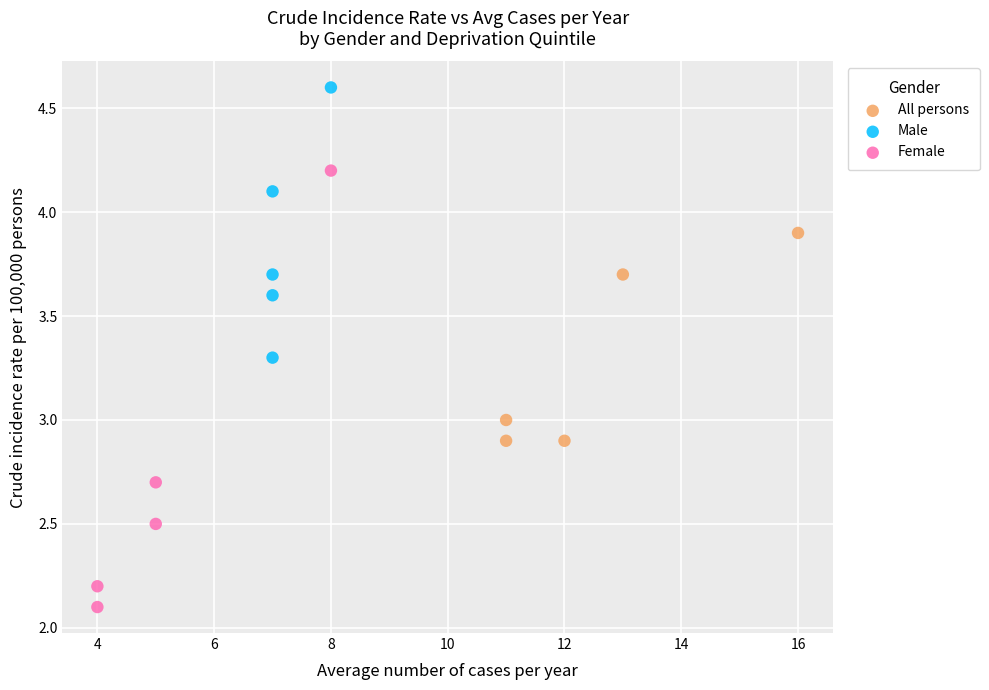

Which series reaches the minimum Y coordinate?

Female